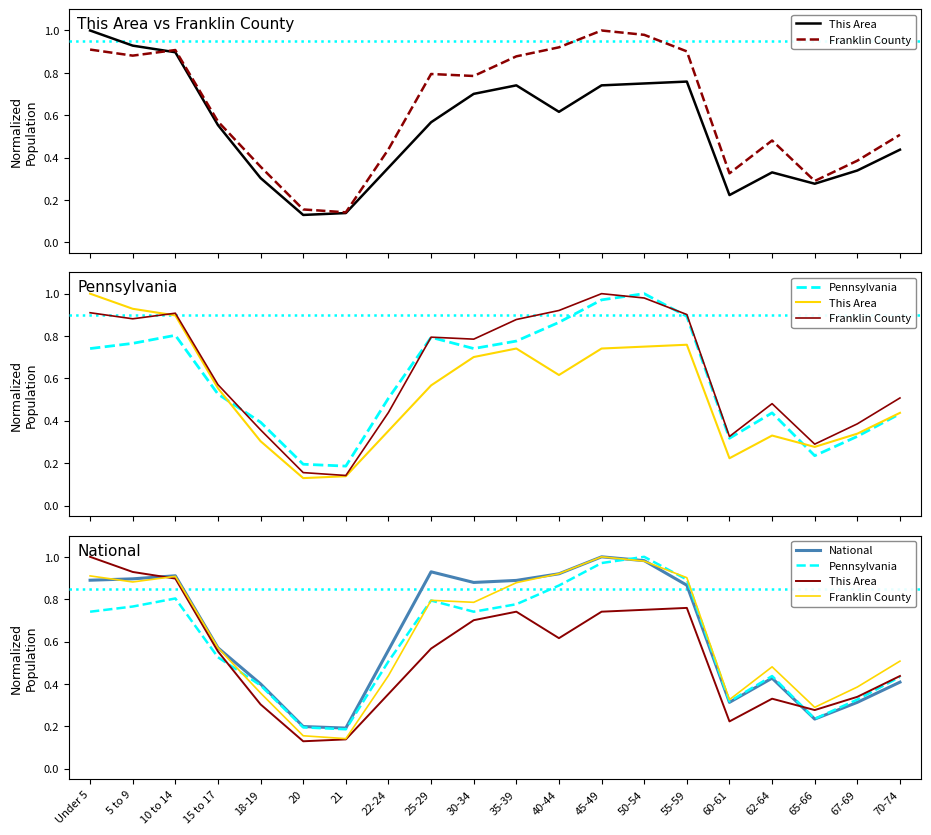

Rank the categories by Franklin County value from lowest to highest.

21, 20, 65-66, 60-61, 18-19, 67-69, 22-24, 62-64, 70-74, 15 to 17, 30-34, 25-29, 35-39, 5 to 9, 55-59, 10 to 14, Under 5, 40-44, 50-54, 45-49